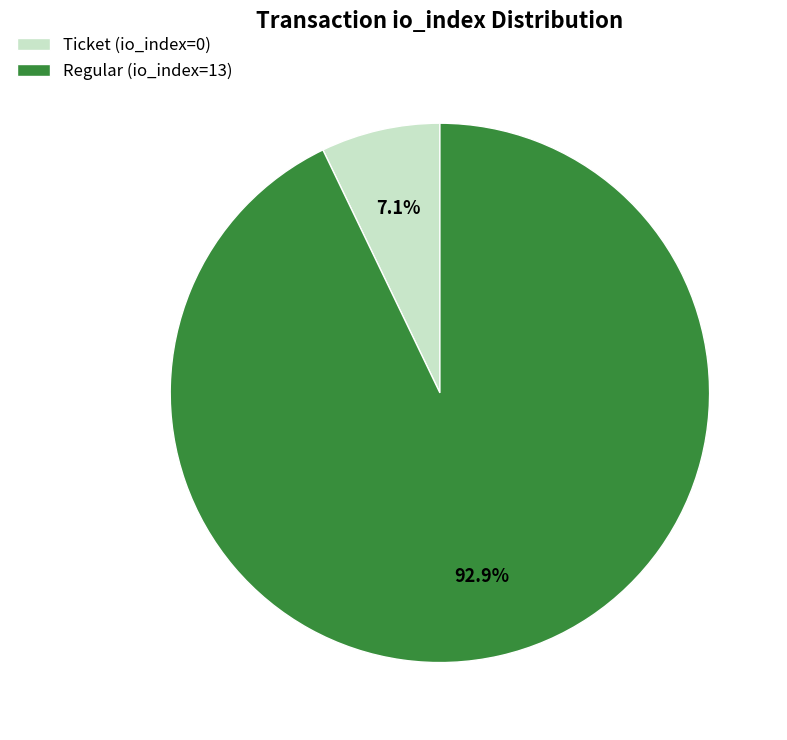

To the nearest percent, what is the combined percentage of Regular (io_index=13) and Ticket (io_index=0)?

100%